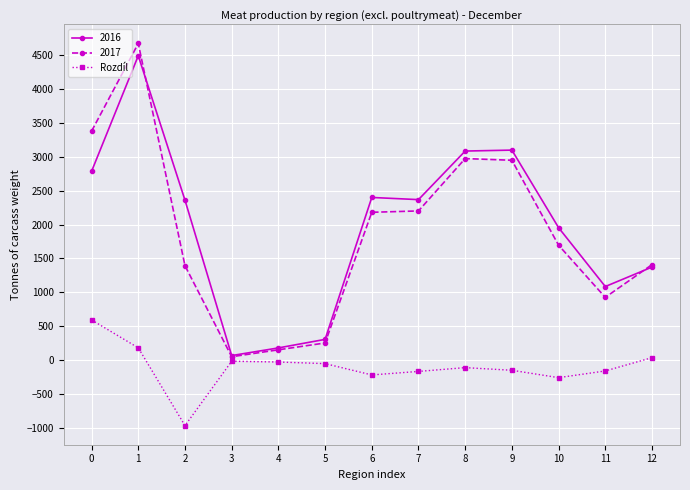

True or false: Rozdíl has more than 0 points higher than both neighbors.

True